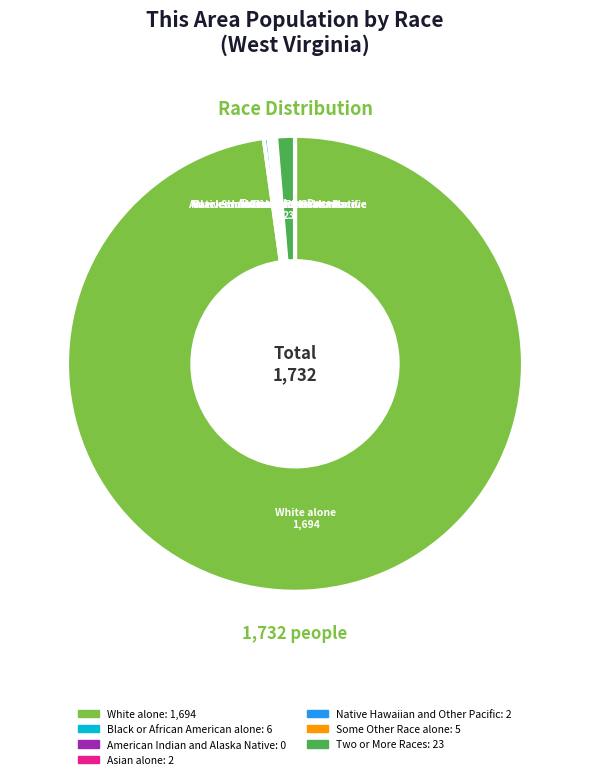

Does any single category account for the majority?

Yes